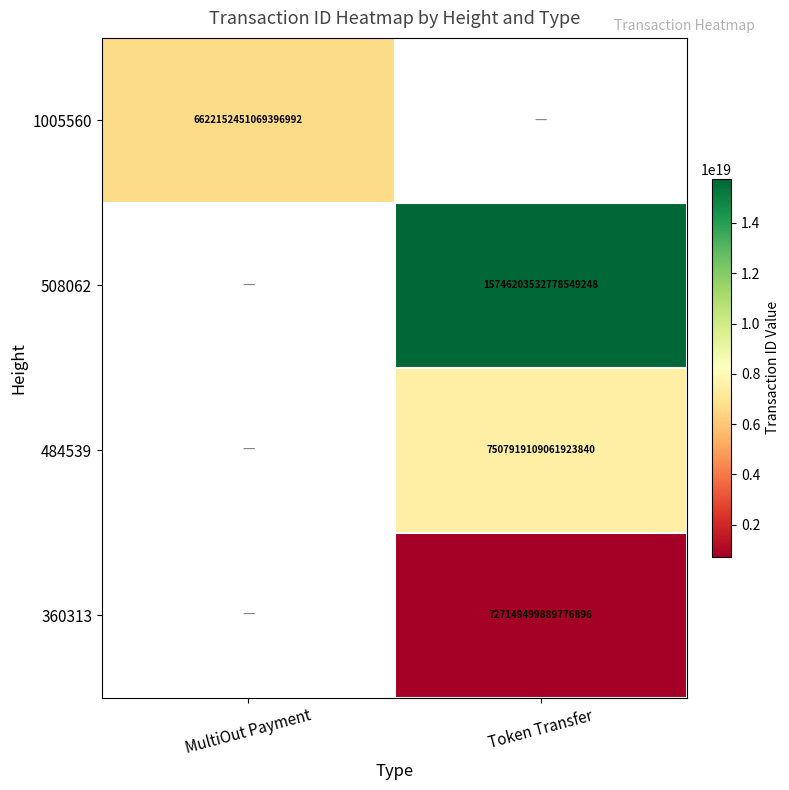

True or false: 1005560 has a value of 6622152451069396992 at MultiOut Payment.

True